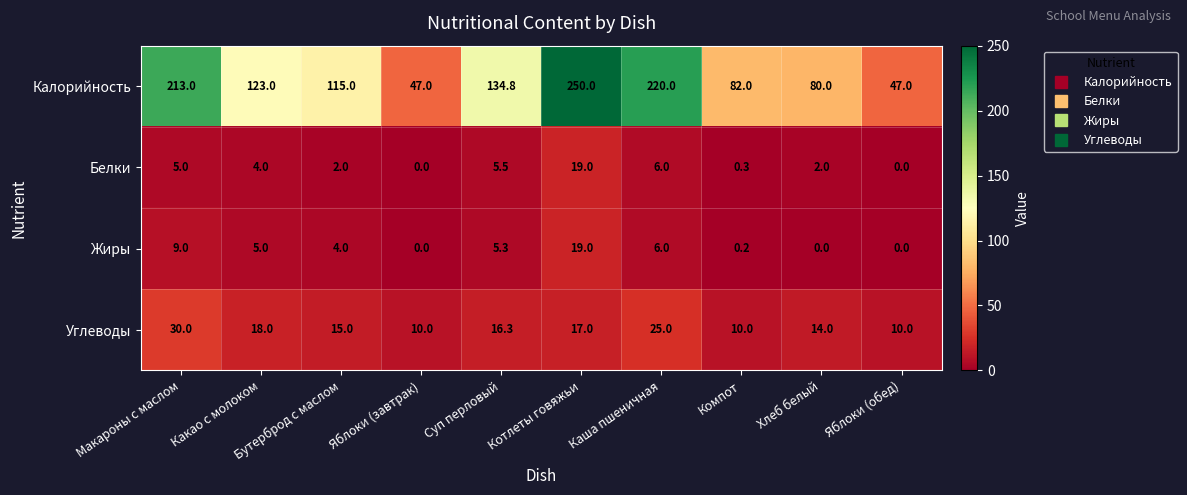

Where does the Калорийность series first go above 123?

Макароны с маслом